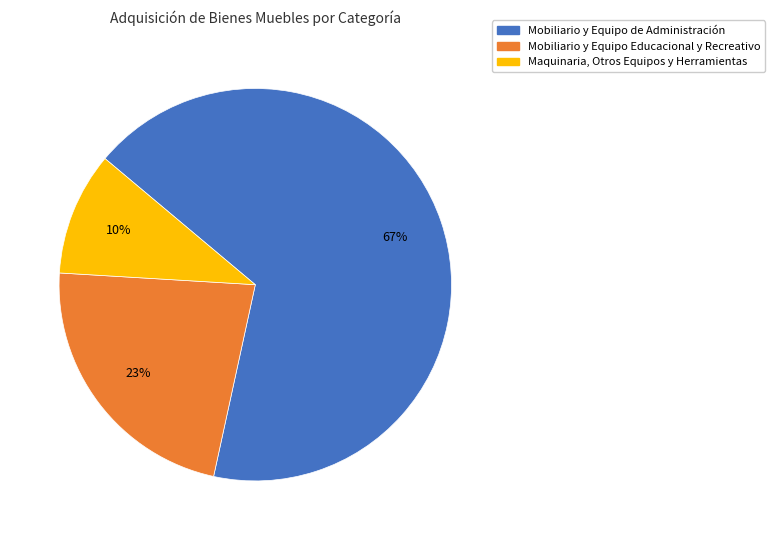

Is there any slice that represents more than half of the pie?

Yes